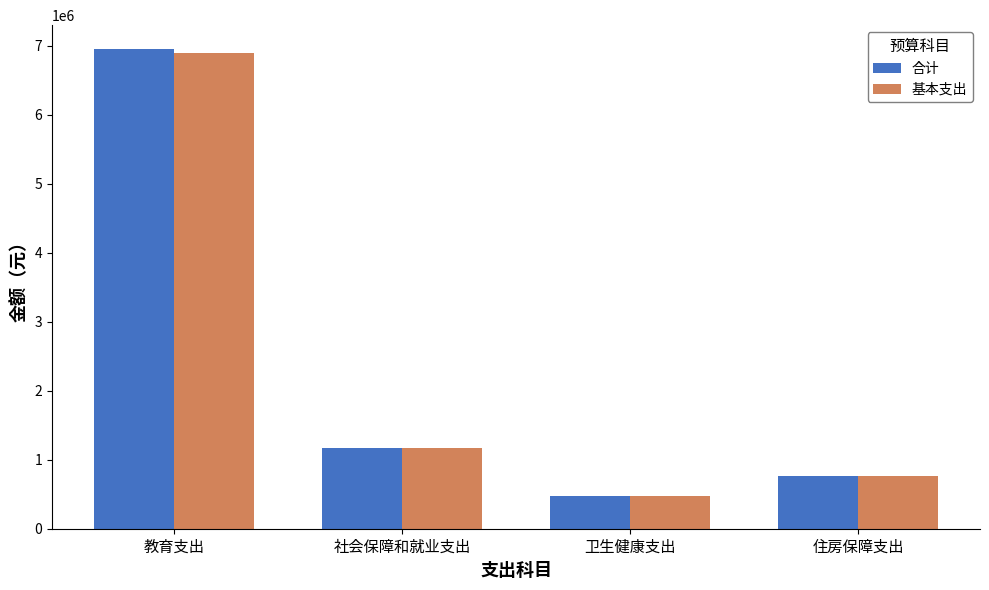

At which label does 基本支出 first exceed 1173069?

教育支出